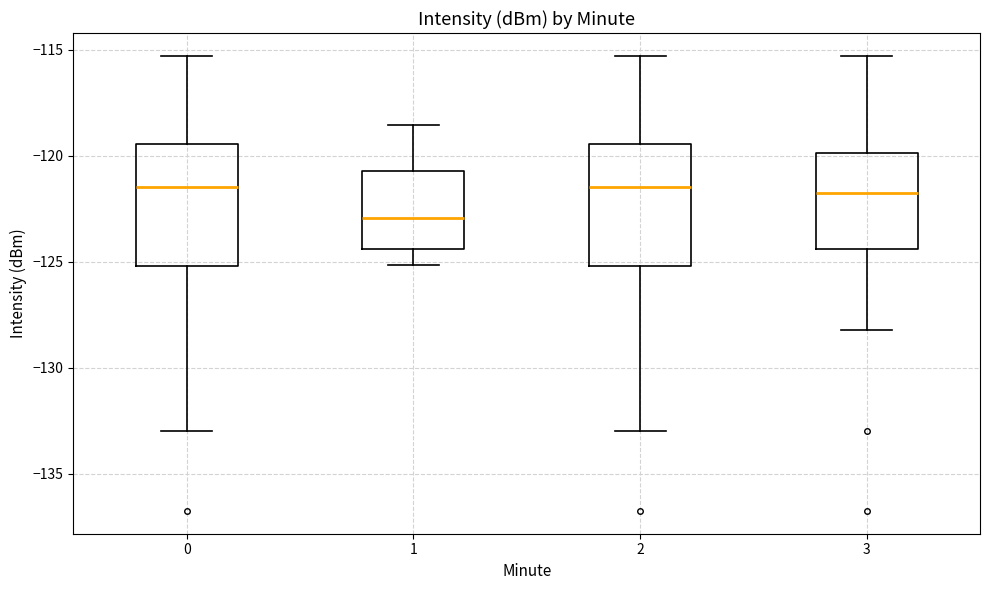

Reading left to right, read every box against the y-axis: the position of its median line, the range the box covers, and the ends of its whiskers. The values are not printed on the chart, so give them approximately, as read against the axis.

0: median -121.5, box -125.0 to -119.5, whiskers -133.0 to -115.5
1: median -123.0, box -124.5 to -120.5, whiskers -125.0 to -118.5
2: median -121.5, box -125.0 to -119.5, whiskers -133.0 to -115.5
3: median -121.5, box -124.5 to -120.0, whiskers -128.0 to -115.5